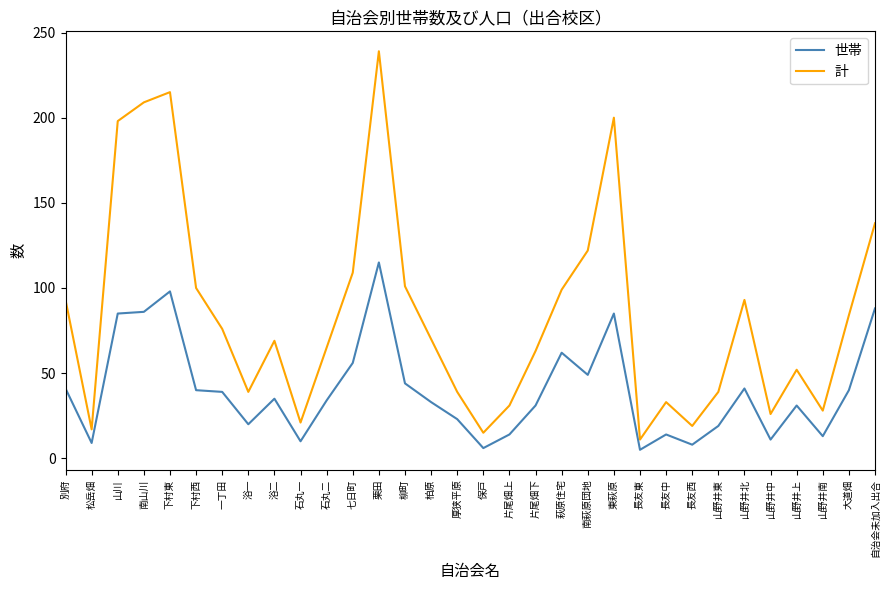

How many lines are shown in the chart?

2